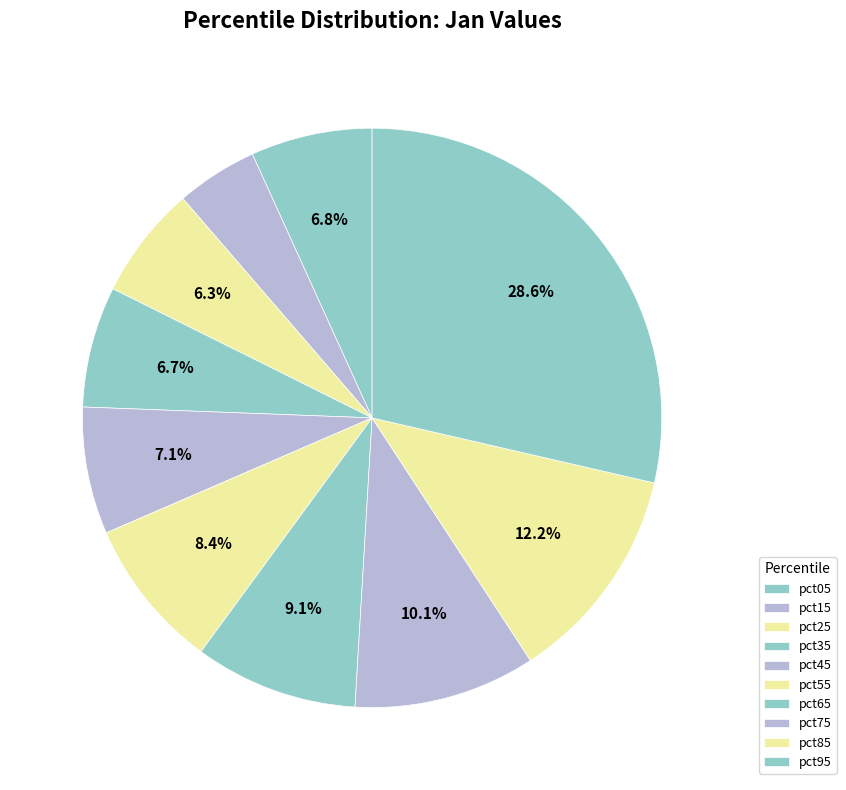

Is it true that pct35 is 1% of the pie?

False